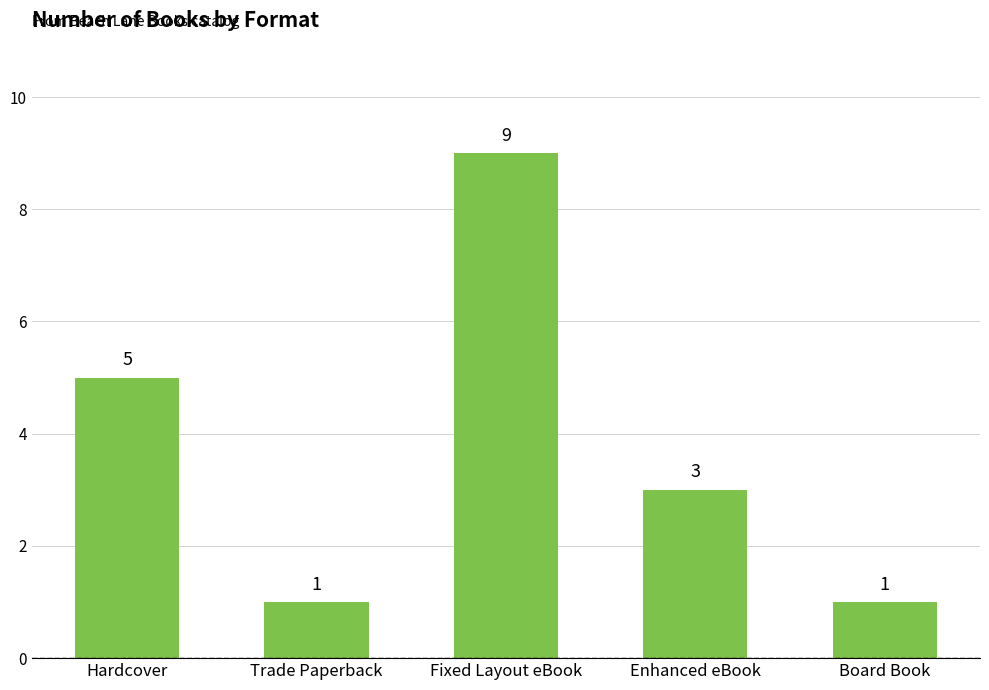

True or false: the data shows 8 at Hardcover.

False